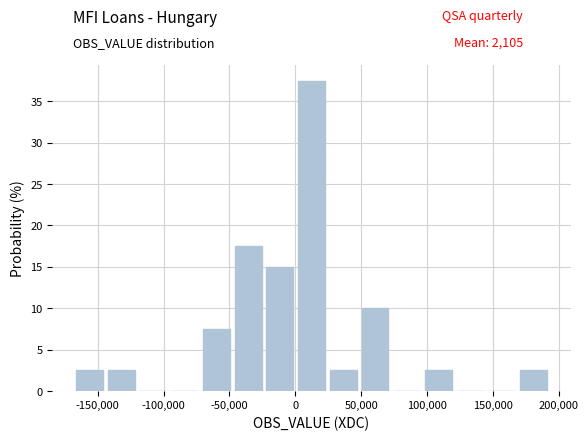

Reading left to right, transcribe this chart: for each bar, give the range it covers on the x-axis and its height. Neither the bar edges nor the heights are printed on the chart, so give them approximately, as read against the axes.

-165000 to -140000: 2.5
-140000 to -120000: 2.5
-120000 to -95000: 0
-95000 to -70000: 0
-70000 to -45000: 7.5
-45000 to -20000: 17.5
-20000 to 0: 15.0
0 to 25000: 37.5
25000 to 50000: 2.5
50000 to 75000: 10.0
75000 to 100000: 0
100000 to 125000: 2.5
125000 to 145000: 0
145000 to 170000: 0
170000 to 195000: 2.5